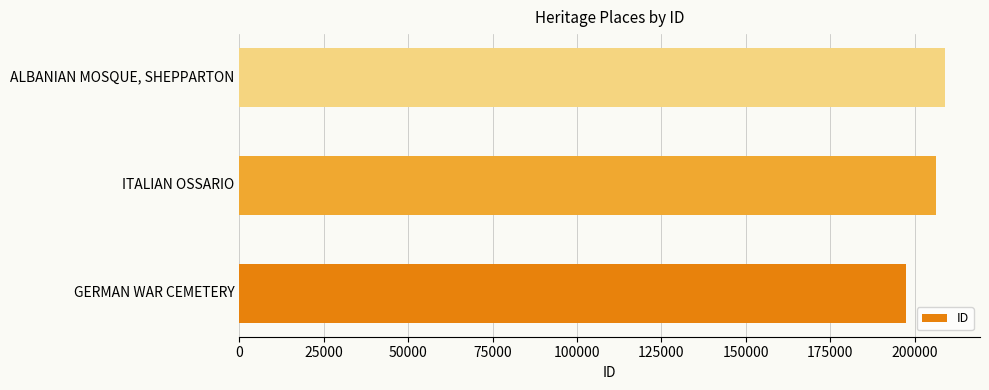

List the labels in order of value, largest first.

ALBANIAN MOSQUE, SHEPPARTON, ITALIAN OSSARIO, GERMAN WAR CEMETERY